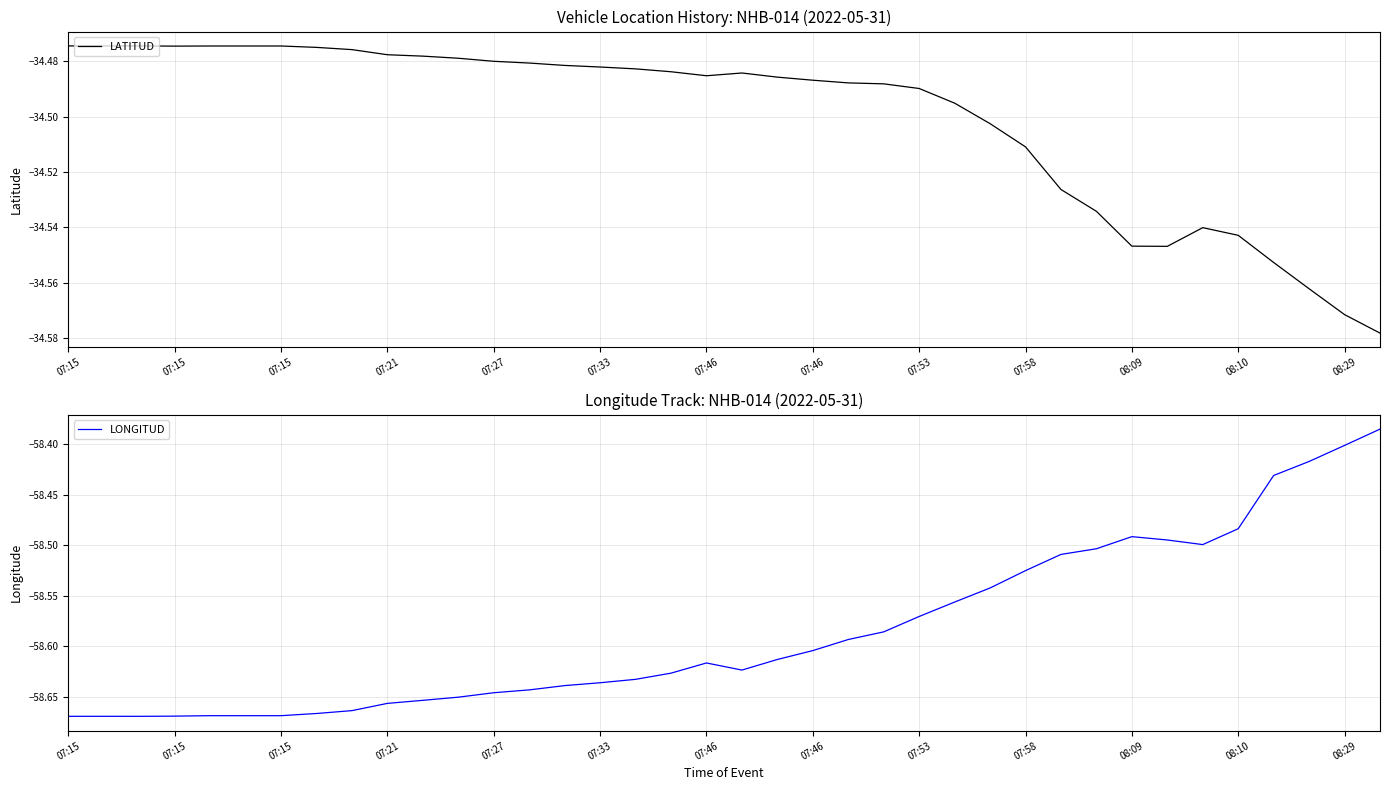

What is the sum of all LONGITUD values?

-2226.2